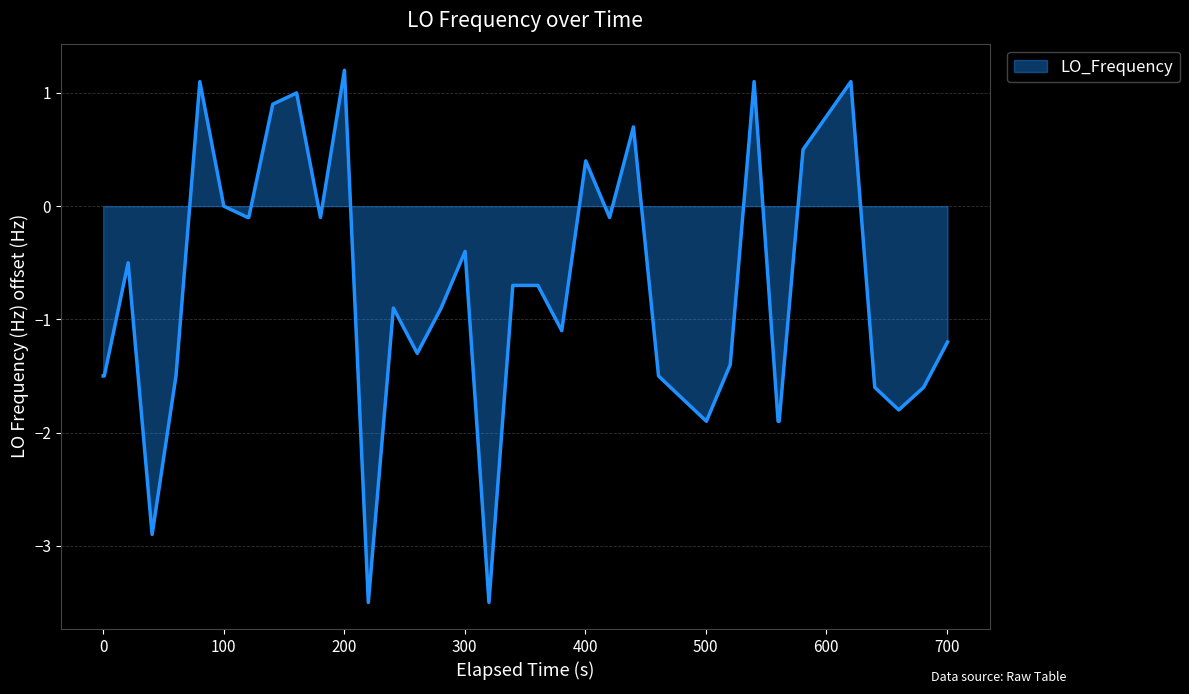

What is the minimum value shown in the chart?

-3.5